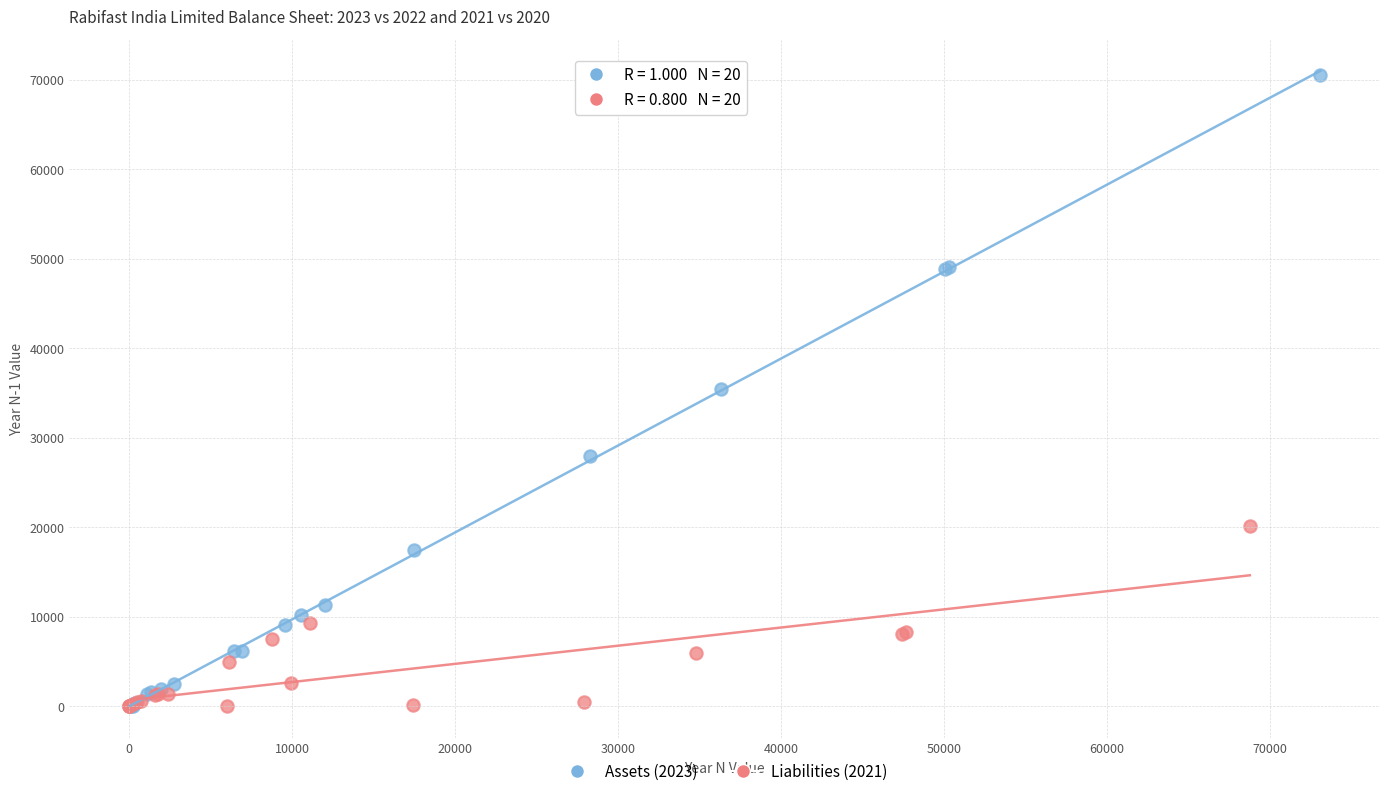

Which series contains the highest Y value?

Assets (2023)